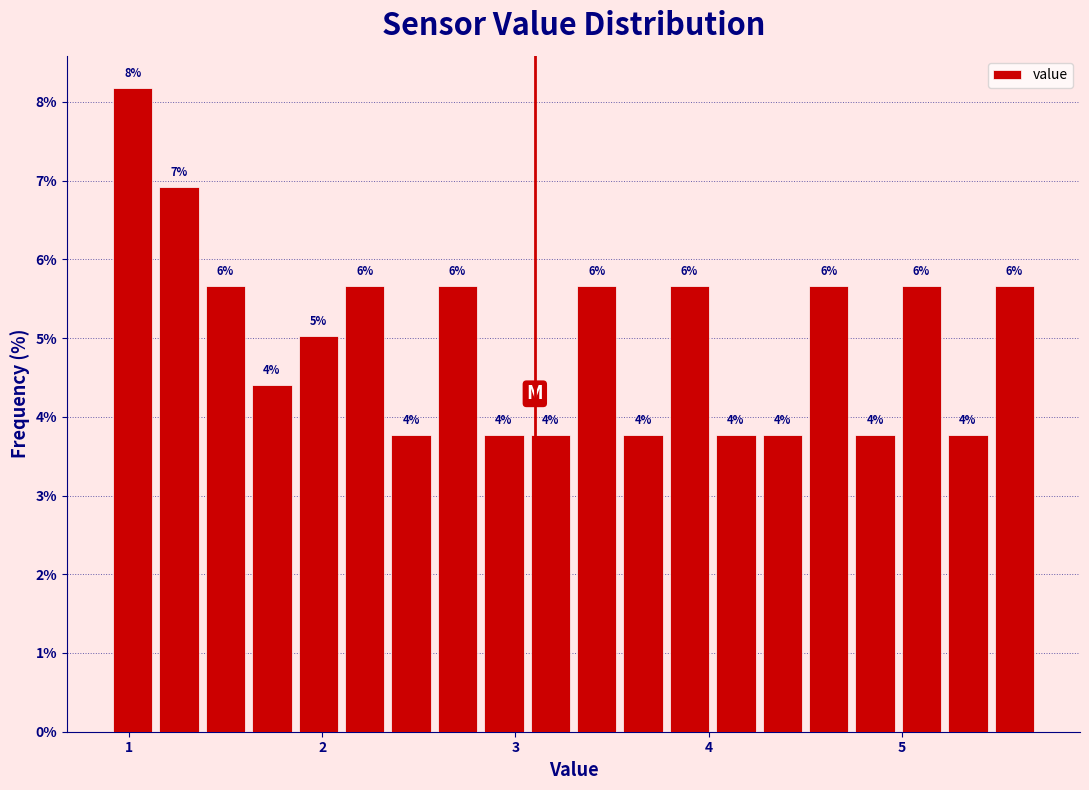

Read against the x-axis, roughly where is the centre of the tallest bar?

1.0